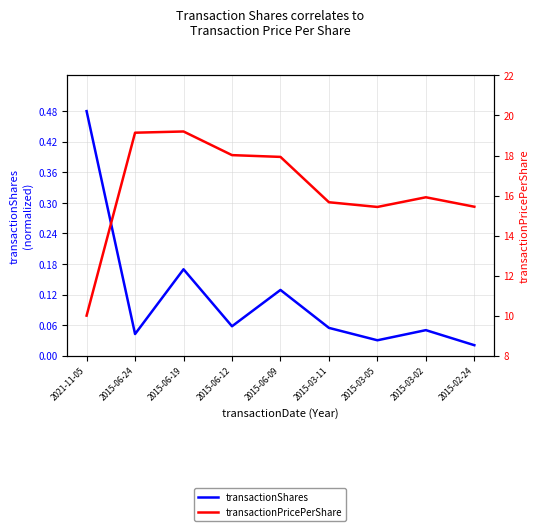

Rank the series at 2015-03-11 from lowest to highest value.

transactionShares, transactionPricePerShare